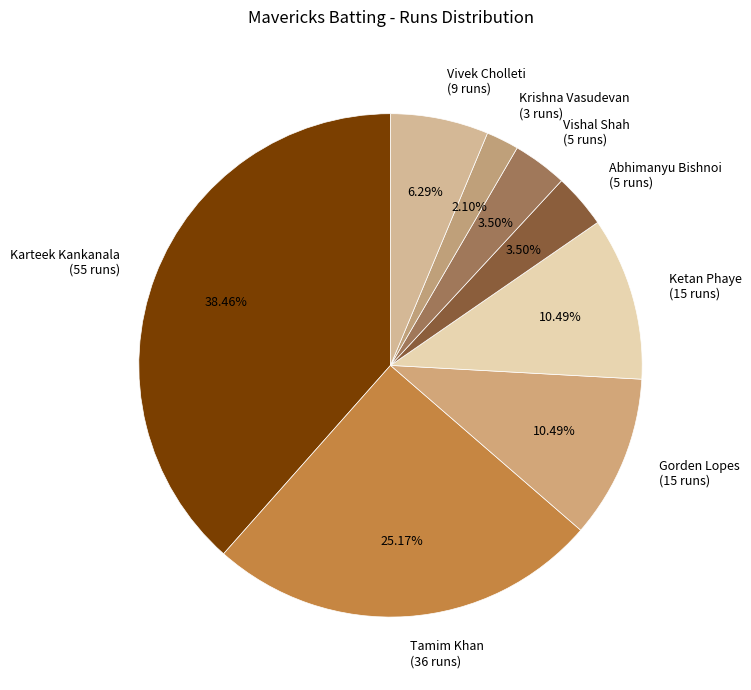

Is there any slice that represents more than half of the pie?

No